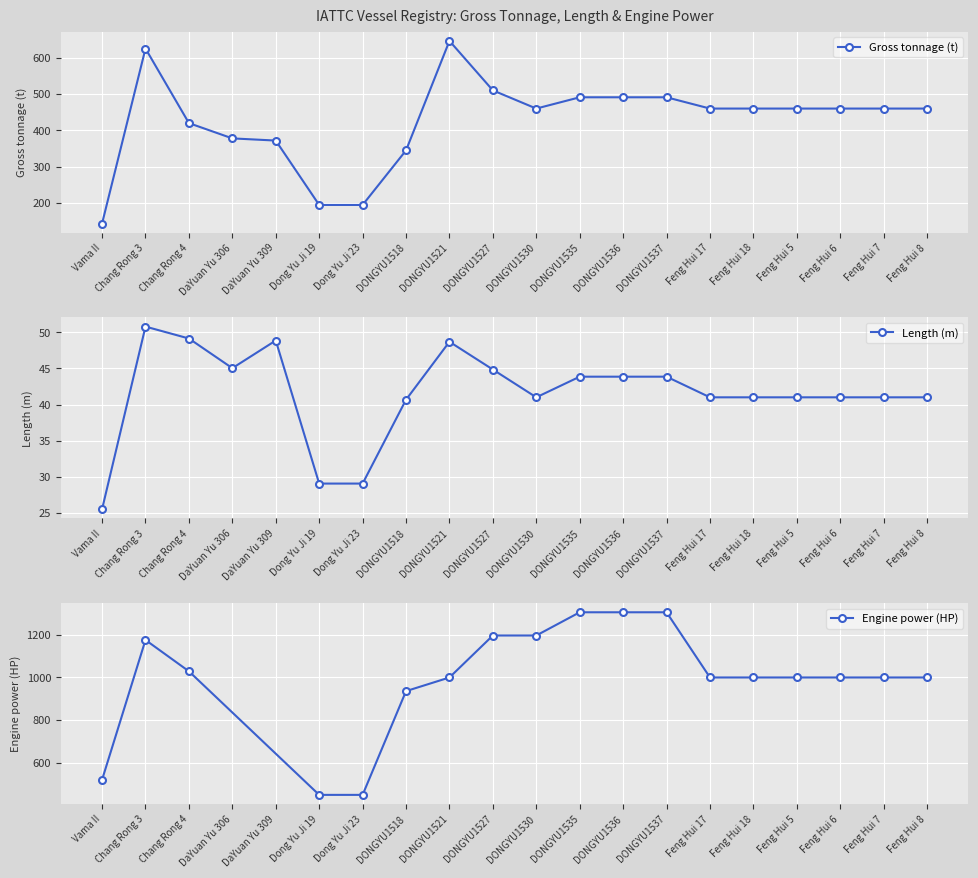

Is it true that Gross tonnage (t) equals 274.6 at Dong Yu Ji 23?

False